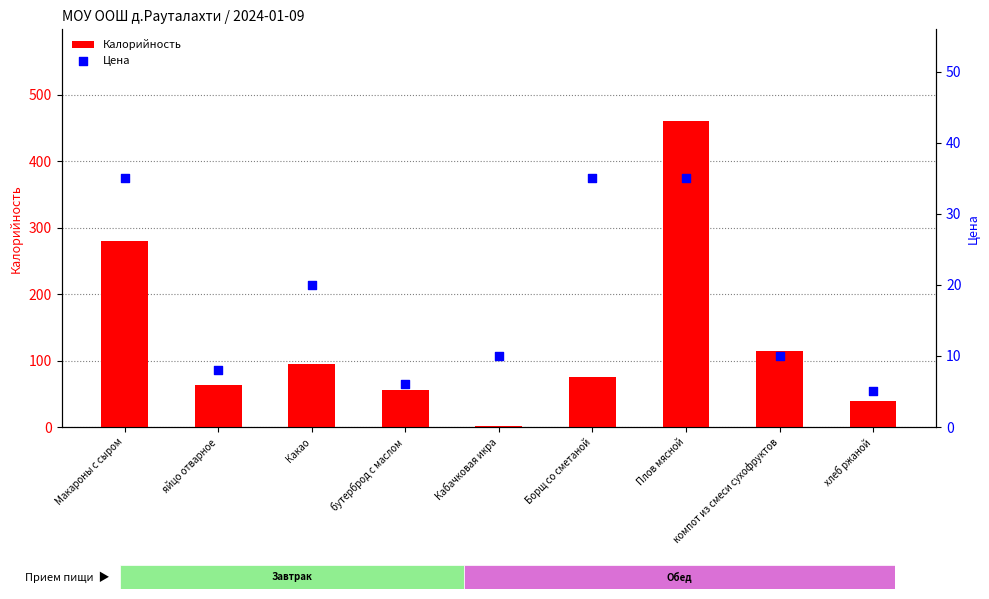

What are all the series names shown in the legend?

Калорийность, Цена